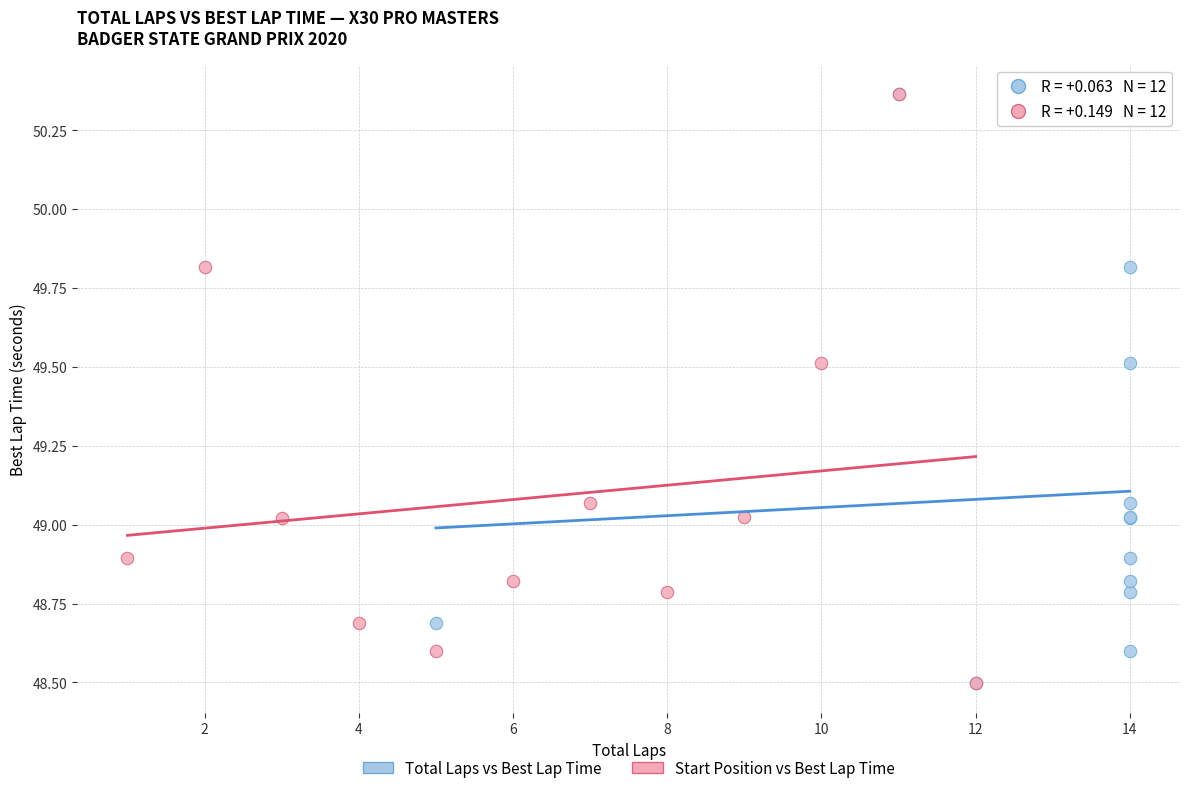

What are all the series names shown in the legend?

Total Laps vs Best Lap Time, Start Position vs Best Lap Time